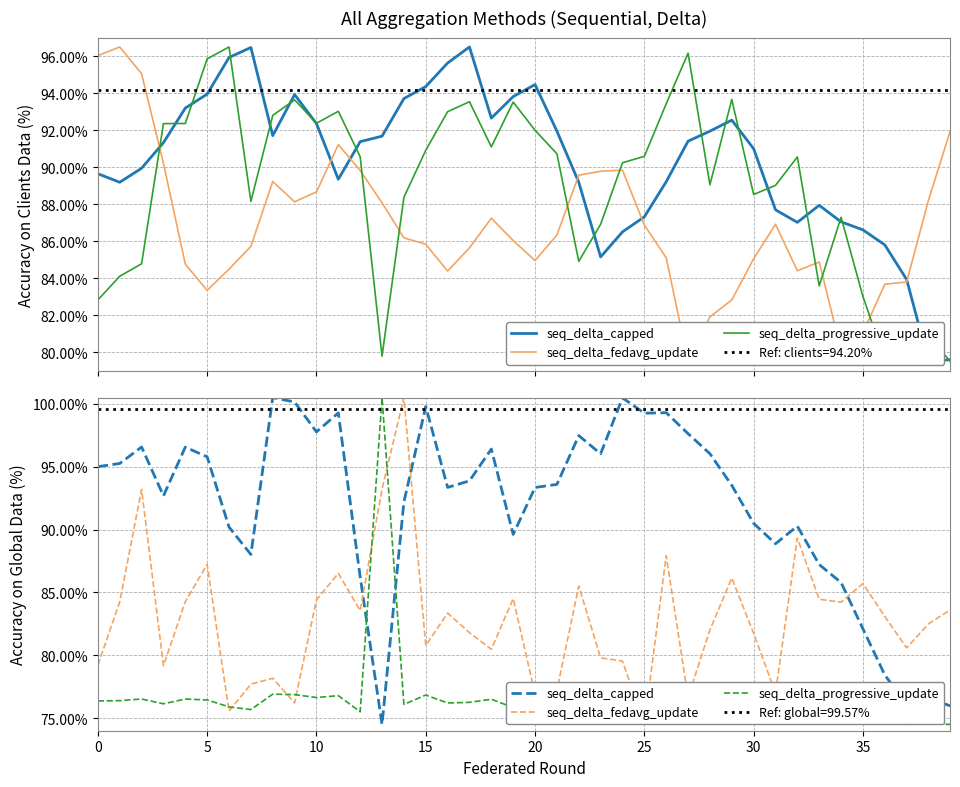

At 20, list the series in order from largest to smallest.

seq_delta_capped, seq_delta_fedavg_update, seq_delta_progressive_update